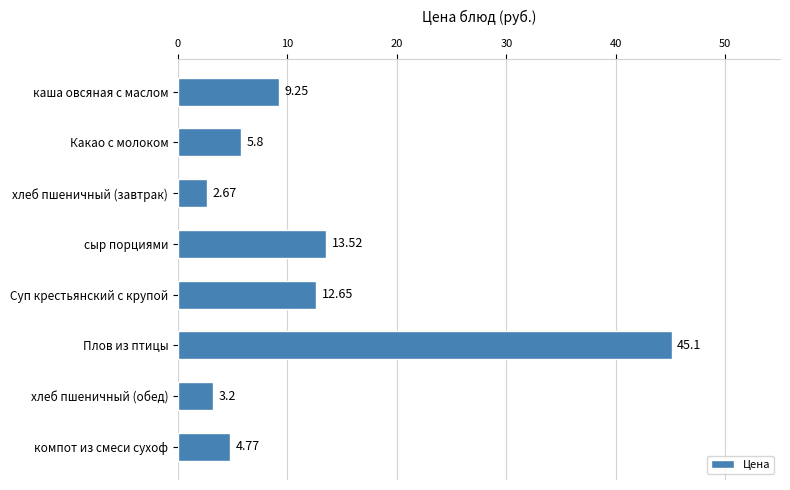

At which category does the chart reach its peak across all series?

Плов из птицы